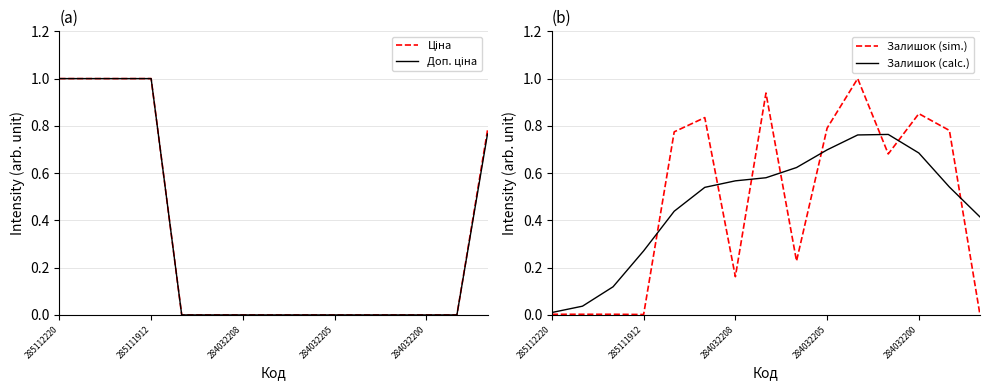

What is the difference between the Ціна values at 7 and 285112220?

1.0